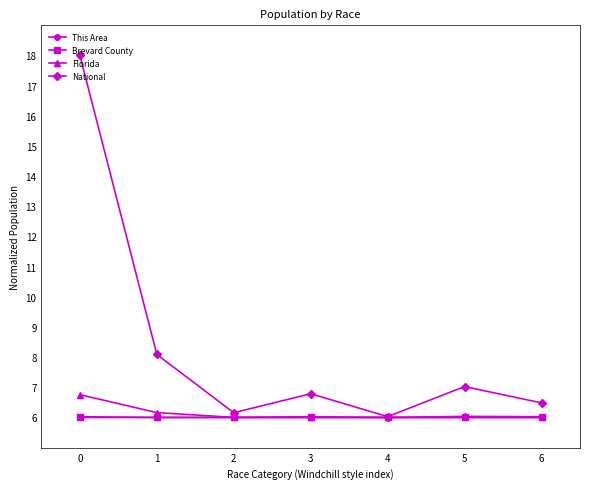

Between 1 and 5, which series saw the biggest shift?

National